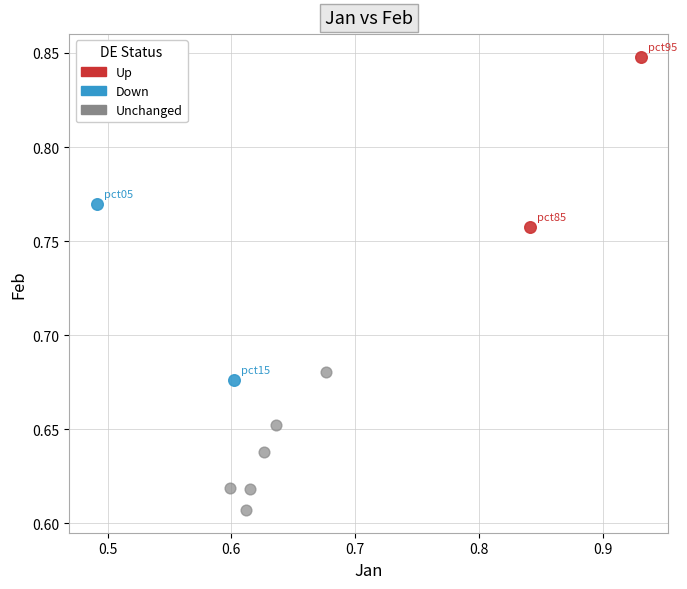

Which series contains the lowest Y value?

Unchanged